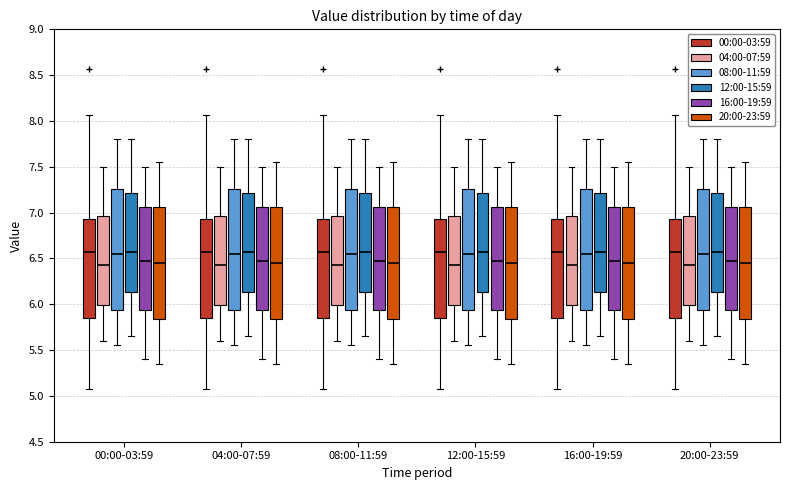

Reading left to right, transcribe this box plot: for each box, give where its median line is, the range the box spans, and where its two whiskers end, as read against the y-axis. The values are not printed on the chart, so give them approximately, as read against the axis.

00:00-03:59 (00:00-03:59): median 6.55, box 5.85 to 6.95, whiskers 5.05 to 8.05
00:00-03:59 (04:00-07:59): median 6.45, box 6.00 to 6.95, whiskers 5.60 to 7.50
00:00-03:59 (08:00-11:59): median 6.55, box 5.95 to 7.25, whiskers 5.55 to 7.80
00:00-03:59 (12:00-15:59): median 6.60, box 6.15 to 7.20, whiskers 5.65 to 7.80
00:00-03:59 (16:00-19:59): median 6.50, box 5.95 to 7.05, whiskers 5.40 to 7.50
00:00-03:59 (20:00-23:59): median 6.45, box 5.85 to 7.05, whiskers 5.35 to 7.55
04:00-07:59 (00:00-03:59): median 6.55, box 5.85 to 6.95, whiskers 5.05 to 8.05
04:00-07:59 (04:00-07:59): median 6.45, box 6.00 to 6.95, whiskers 5.60 to 7.50
04:00-07:59 (08:00-11:59): median 6.55, box 5.95 to 7.25, whiskers 5.55 to 7.80
04:00-07:59 (12:00-15:59): median 6.60, box 6.15 to 7.20, whiskers 5.65 to 7.80
04:00-07:59 (16:00-19:59): median 6.50, box 5.95 to 7.05, whiskers 5.40 to 7.50
04:00-07:59 (20:00-23:59): median 6.45, box 5.85 to 7.05, whiskers 5.35 to 7.55
08:00-11:59 (00:00-03:59): median 6.55, box 5.85 to 6.95, whiskers 5.05 to 8.05
08:00-11:59 (04:00-07:59): median 6.45, box 6.00 to 6.95, whiskers 5.60 to 7.50
08:00-11:59 (08:00-11:59): median 6.55, box 5.95 to 7.25, whiskers 5.55 to 7.80
08:00-11:59 (12:00-15:59): median 6.60, box 6.15 to 7.20, whiskers 5.65 to 7.80
08:00-11:59 (16:00-19:59): median 6.50, box 5.95 to 7.05, whiskers 5.40 to 7.50
08:00-11:59 (20:00-23:59): median 6.45, box 5.85 to 7.05, whiskers 5.35 to 7.55
12:00-15:59 (00:00-03:59): median 6.55, box 5.85 to 6.95, whiskers 5.05 to 8.05
12:00-15:59 (04:00-07:59): median 6.45, box 6.00 to 6.95, whiskers 5.60 to 7.50
12:00-15:59 (08:00-11:59): median 6.55, box 5.95 to 7.25, whiskers 5.55 to 7.80
12:00-15:59 (12:00-15:59): median 6.60, box 6.15 to 7.20, whiskers 5.65 to 7.80
12:00-15:59 (16:00-19:59): median 6.50, box 5.95 to 7.05, whiskers 5.40 to 7.50
12:00-15:59 (20:00-23:59): median 6.45, box 5.85 to 7.05, whiskers 5.35 to 7.55
16:00-19:59 (00:00-03:59): median 6.55, box 5.85 to 6.95, whiskers 5.05 to 8.05
16:00-19:59 (04:00-07:59): median 6.45, box 6.00 to 6.95, whiskers 5.60 to 7.50
16:00-19:59 (08:00-11:59): median 6.55, box 5.95 to 7.25, whiskers 5.55 to 7.80
16:00-19:59 (12:00-15:59): median 6.60, box 6.15 to 7.20, whiskers 5.65 to 7.80
16:00-19:59 (16:00-19:59): median 6.50, box 5.95 to 7.05, whiskers 5.40 to 7.50
16:00-19:59 (20:00-23:59): median 6.45, box 5.85 to 7.05, whiskers 5.35 to 7.55
20:00-23:59 (00:00-03:59): median 6.55, box 5.85 to 6.95, whiskers 5.05 to 8.05
20:00-23:59 (04:00-07:59): median 6.45, box 6.00 to 6.95, whiskers 5.60 to 7.50
20:00-23:59 (08:00-11:59): median 6.55, box 5.95 to 7.25, whiskers 5.55 to 7.80
20:00-23:59 (12:00-15:59): median 6.60, box 6.15 to 7.20, whiskers 5.65 to 7.80
20:00-23:59 (16:00-19:59): median 6.50, box 5.95 to 7.05, whiskers 5.40 to 7.50
20:00-23:59 (20:00-23:59): median 6.45, box 5.85 to 7.05, whiskers 5.35 to 7.55